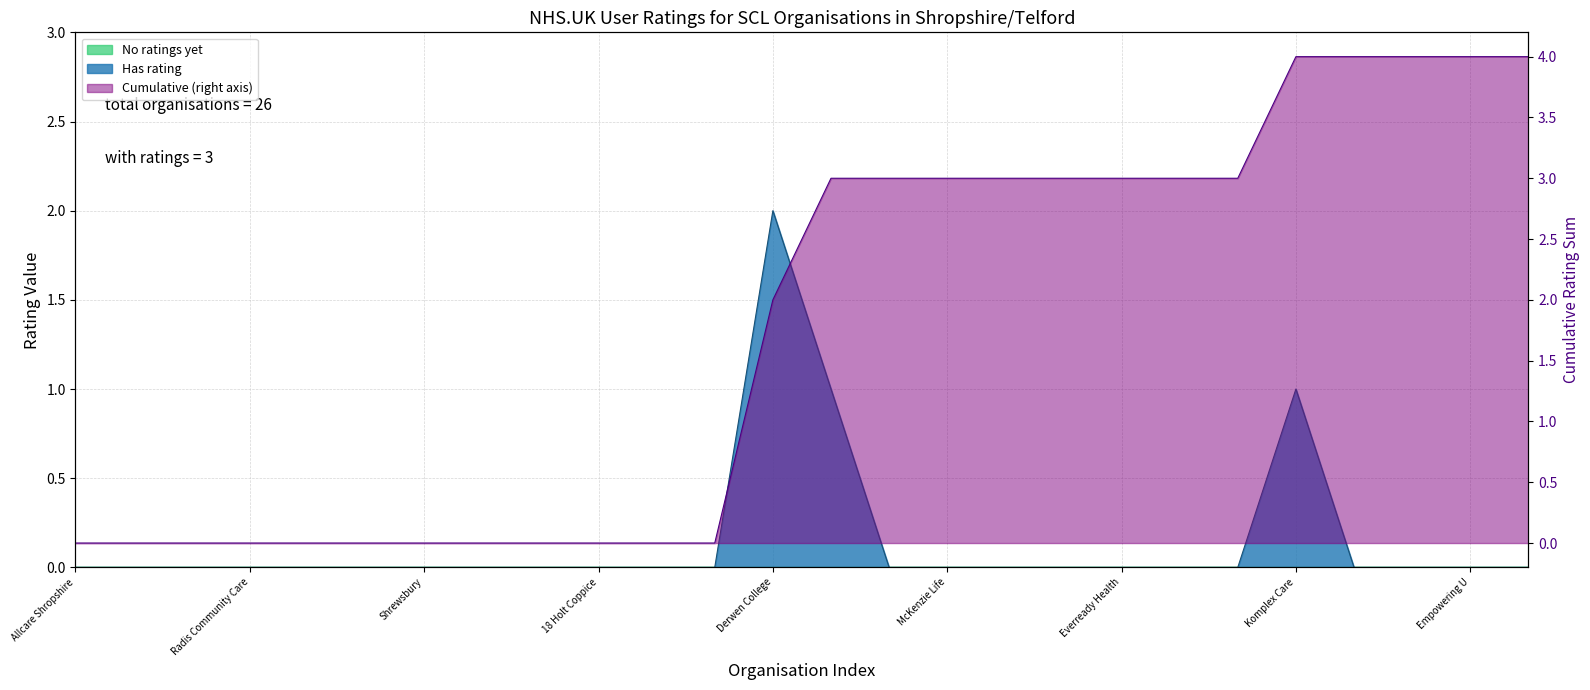

The chart shows a value of 0 at Peace of Mind Homecare. True or false?

True